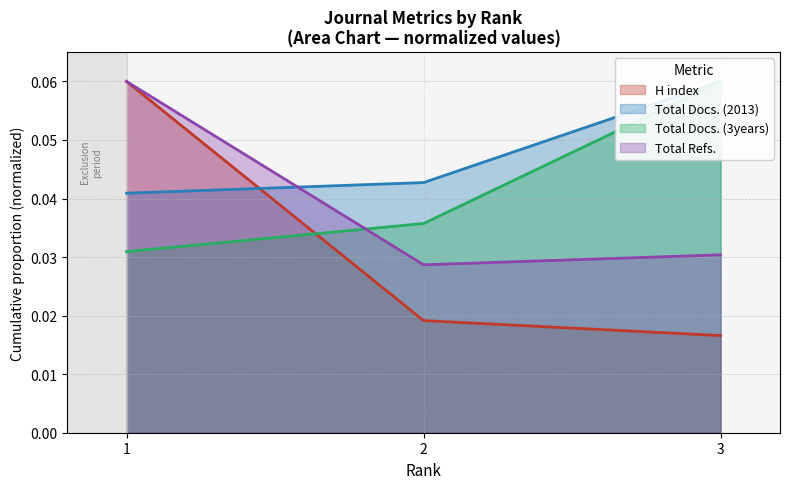

Where is Total Refs. nearest to the value 0?

2